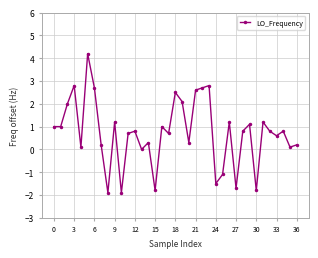

True or false: there are more than 0 points higher than both neighbors.

True